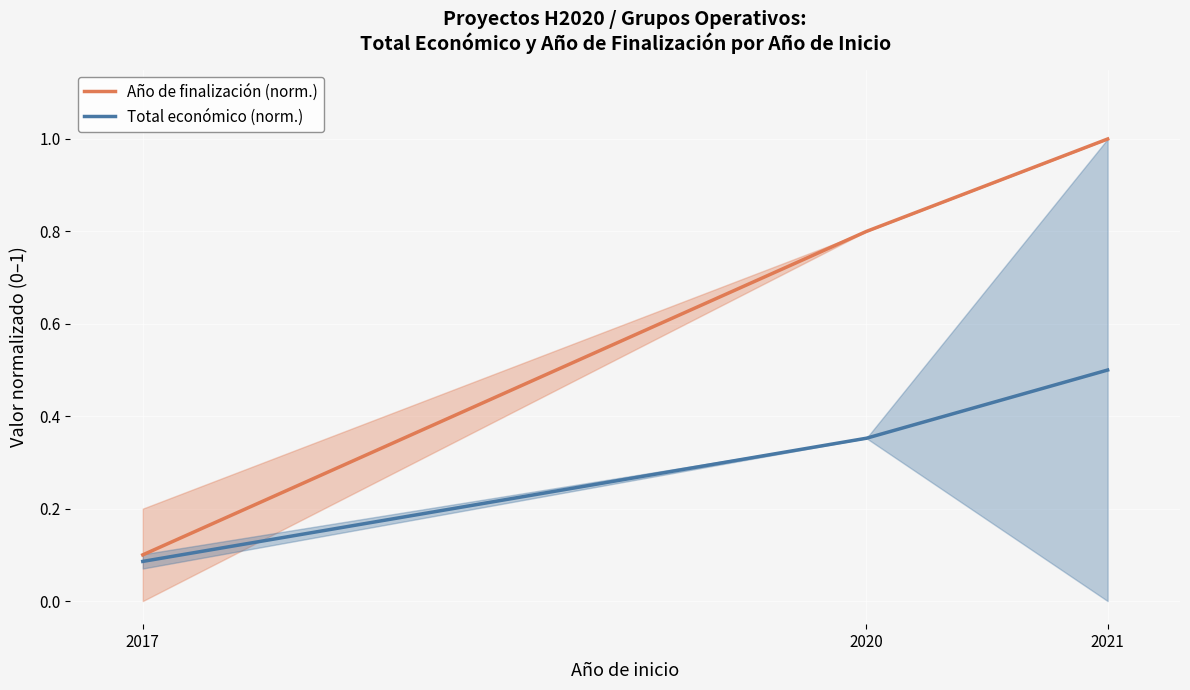

True or false: Total económico (norm.) has a value of 0.9 at 2021.

False